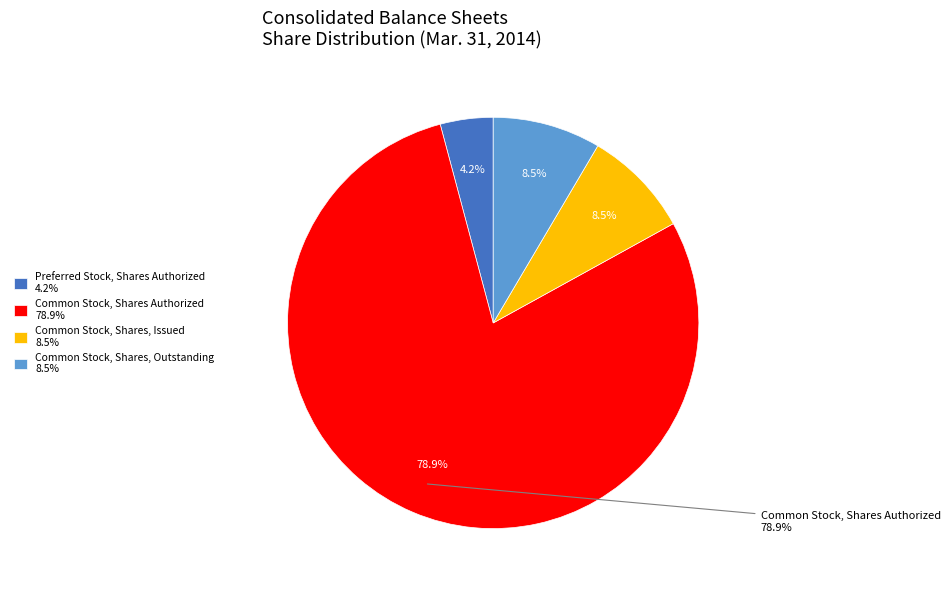

What is the largest slice in the pie chart?

Common Stock, Shares Authorized